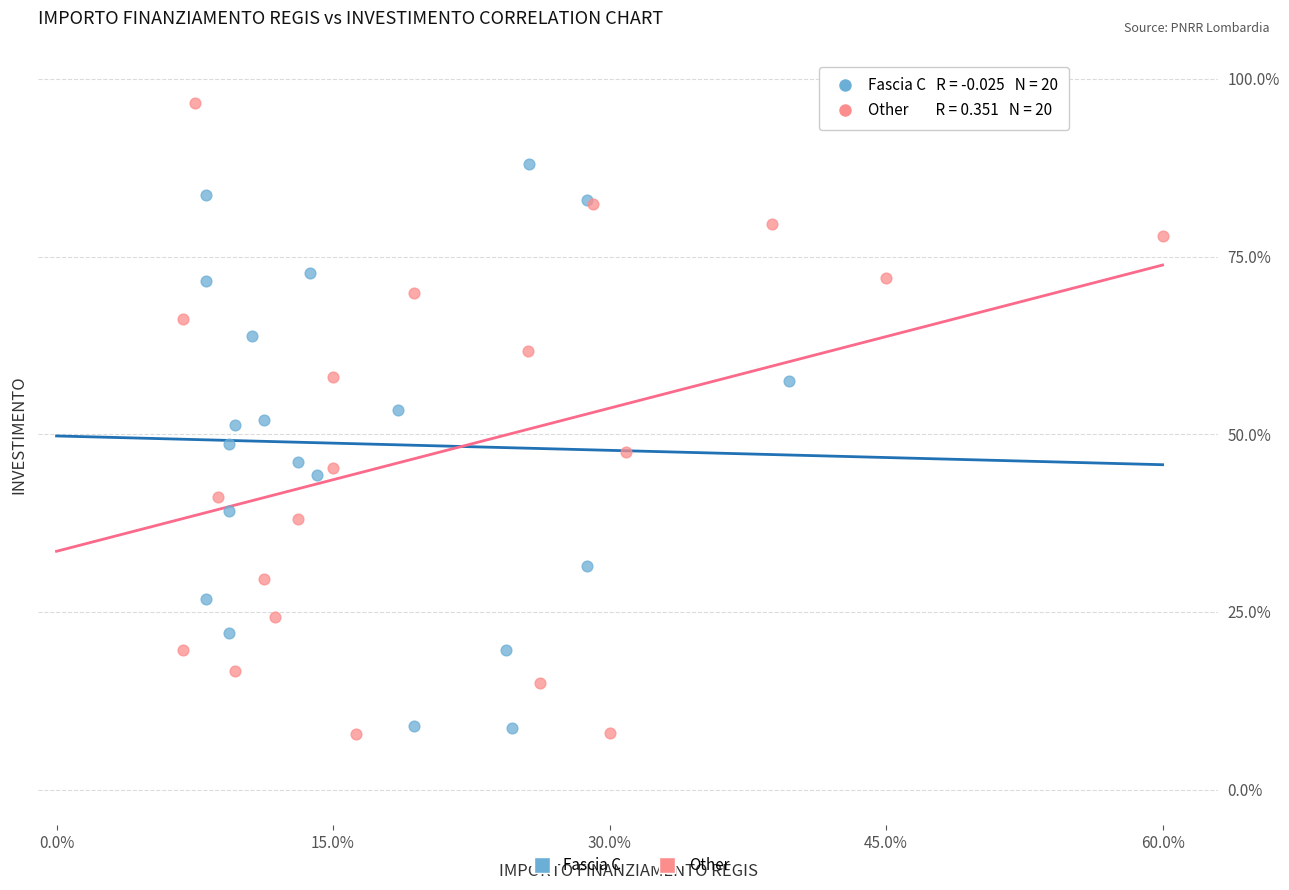

Which series contains the highest Y value?

Other